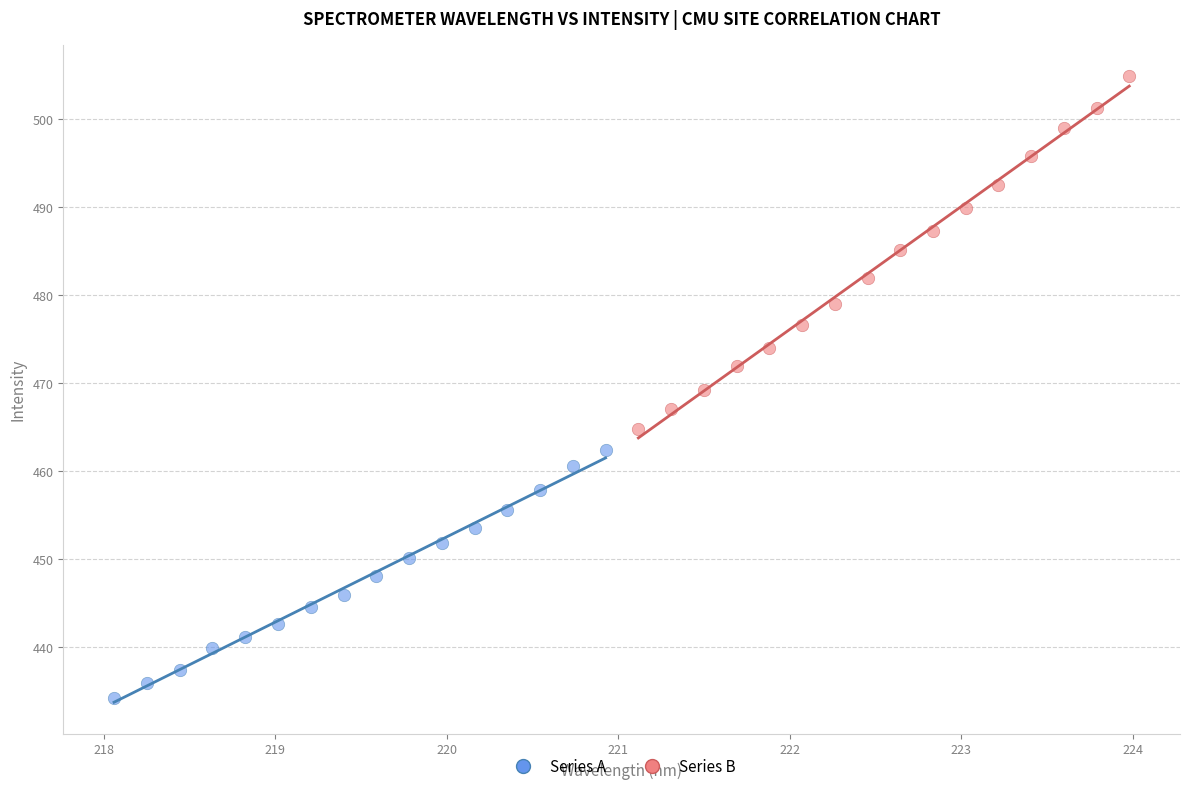

Which series contains the lowest Y value?

Series A